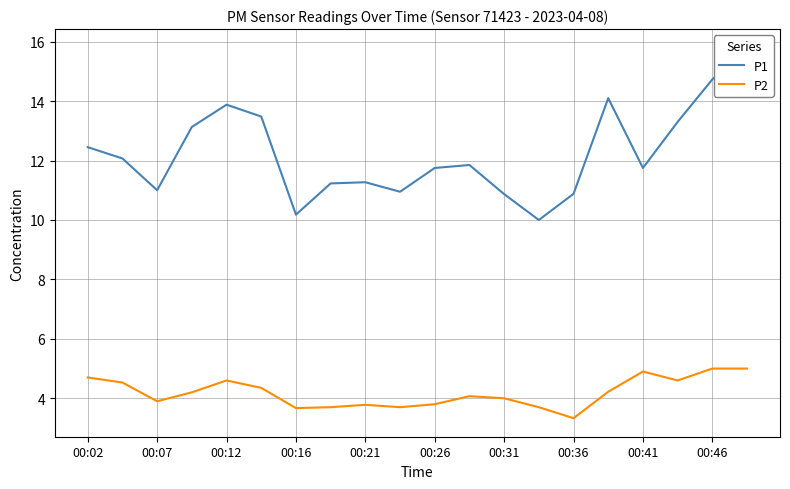

List the series in order of their peak value, highest first.

P1, P2